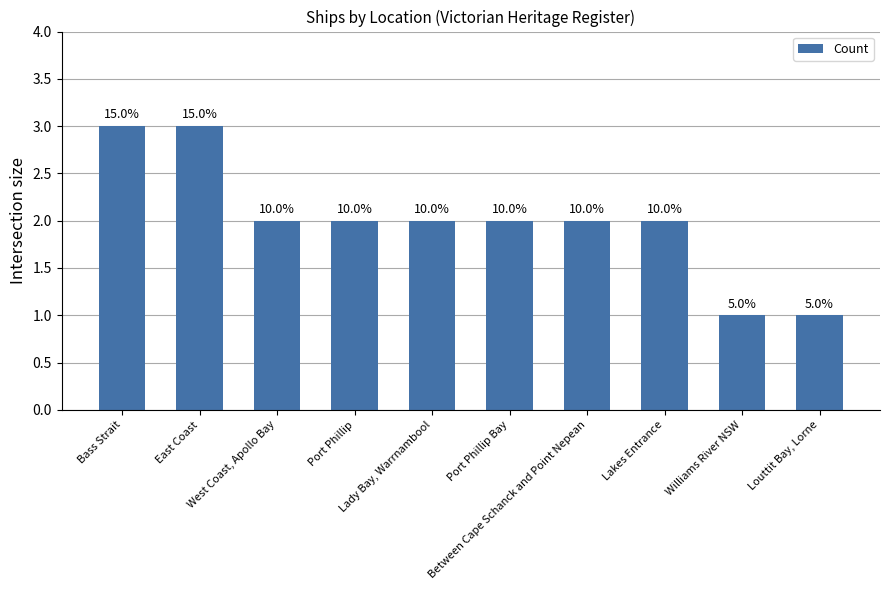

What is the maximum value shown in the chart?

3